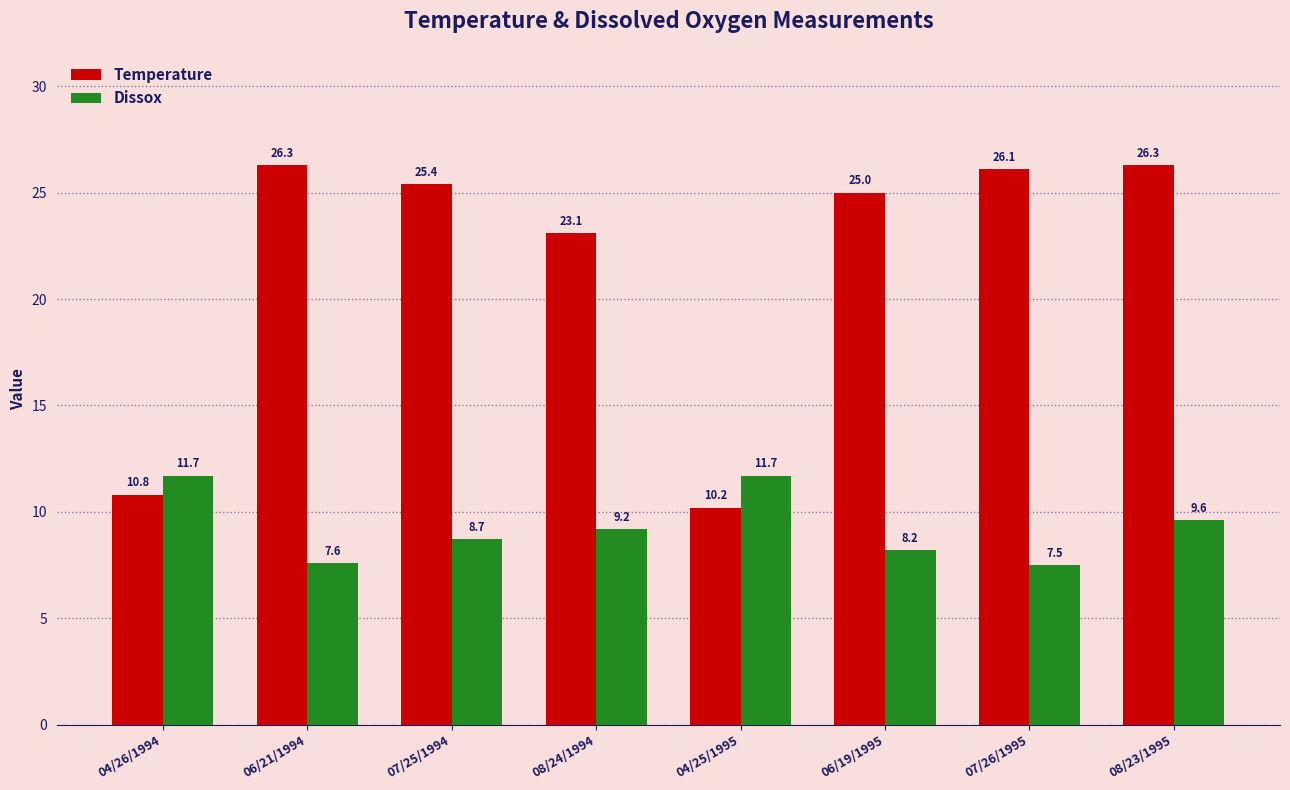

What is the label of the 7th bar from the left?

07/26/1995